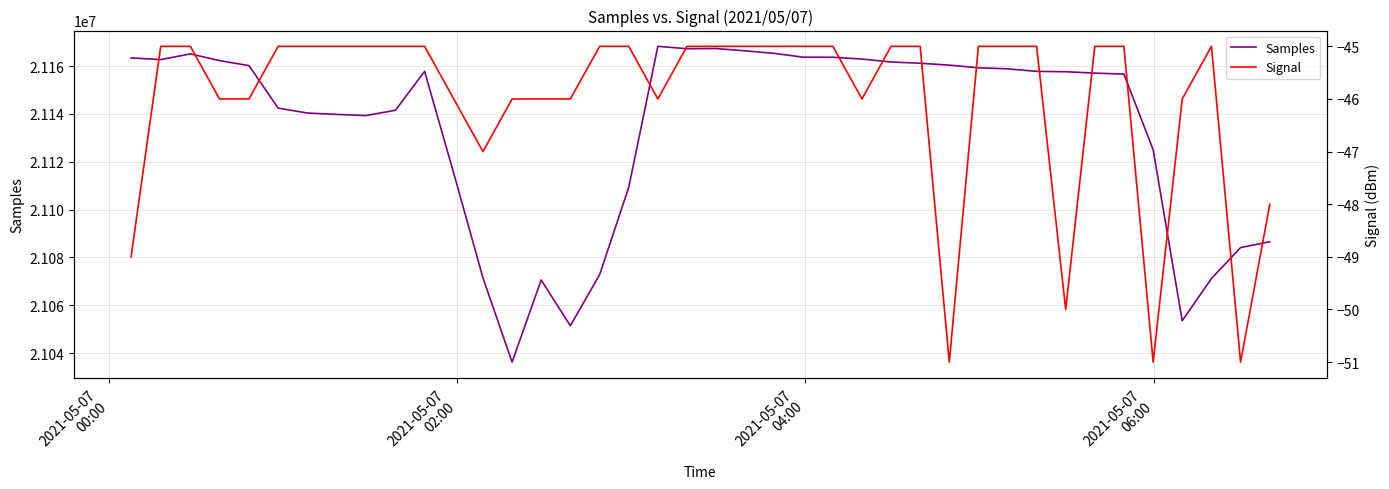

True or false: Samples and Signal intersect in this chart.

False